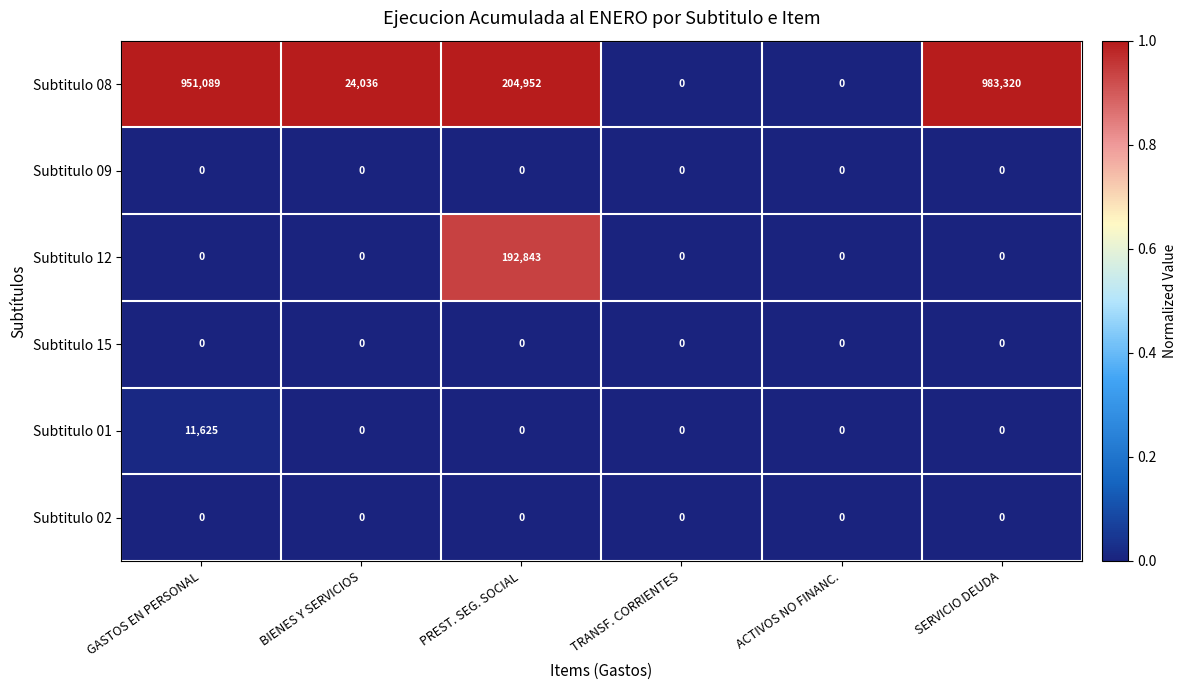

Is it true that Subtitulo 08 equals 9442 at BIENES Y SERVICIOS?

False